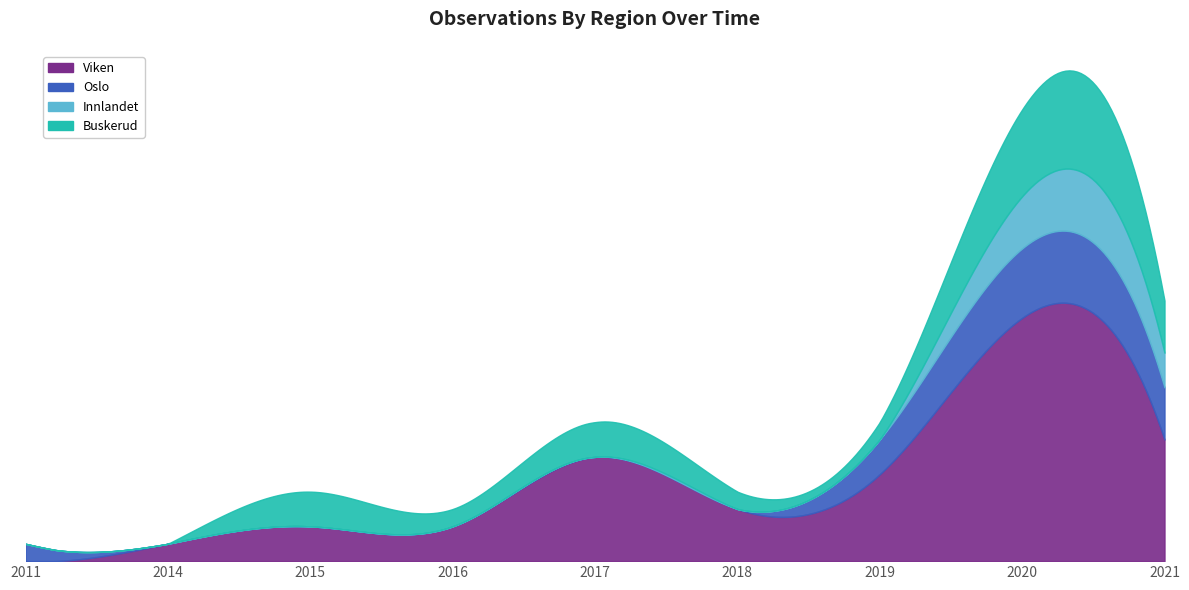

At how many categories does at least one series exceed 12?

1